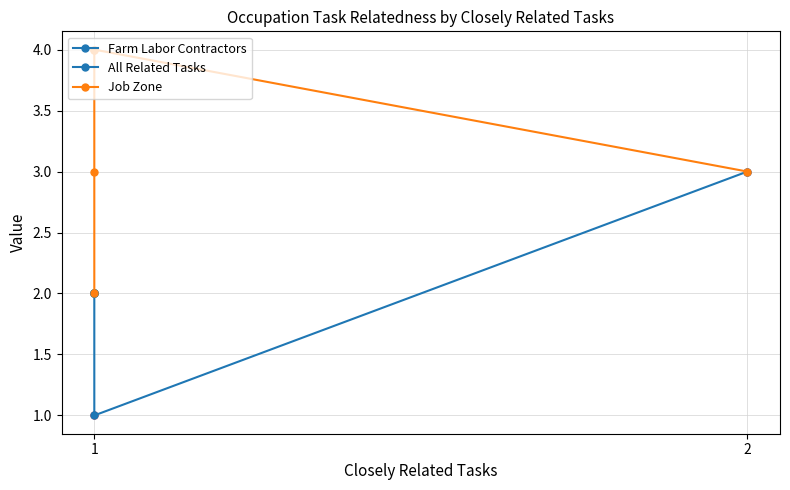

What is the difference between the Job Zone values at 1 and 2?

2